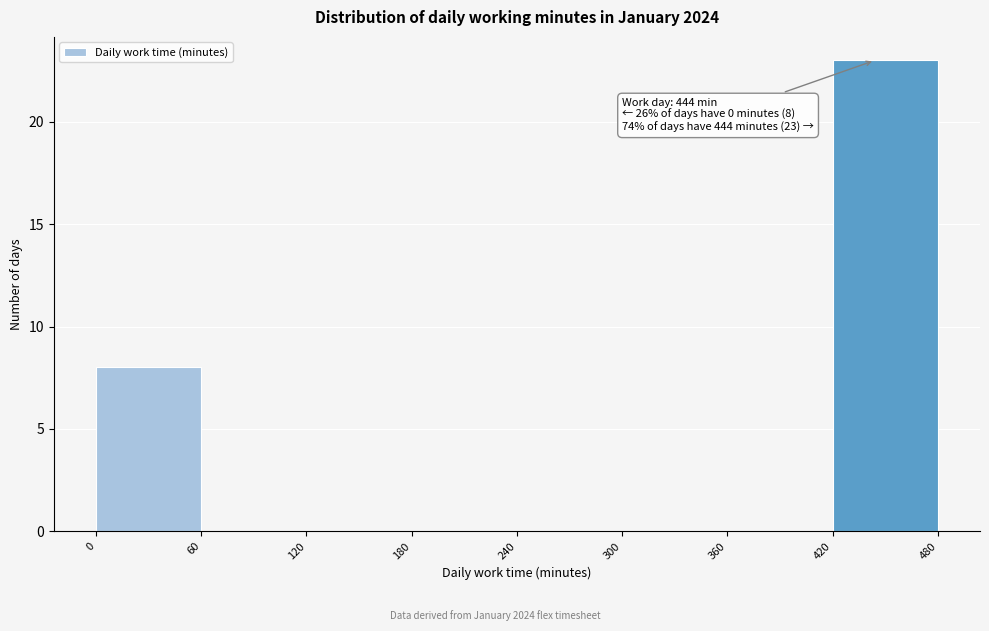

Which range on the x-axis has the tallest bar?

420 to 480